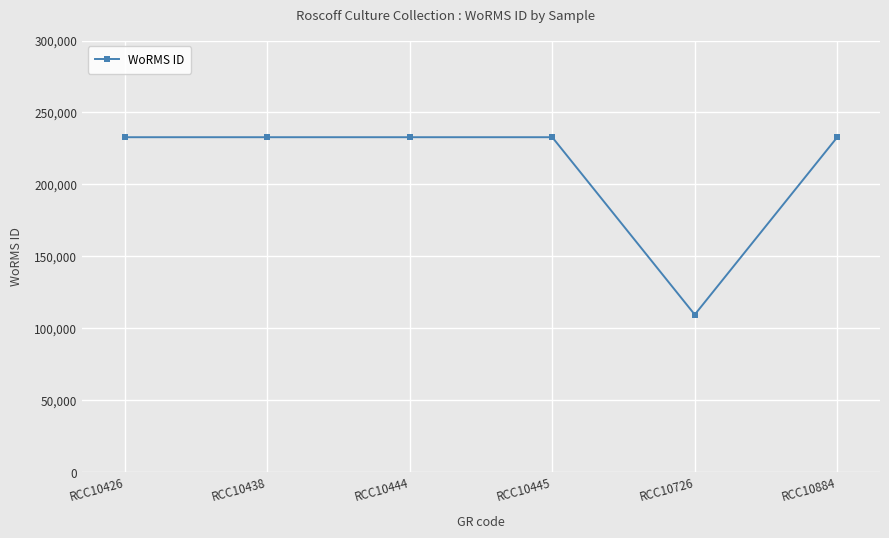

Is it true that the value at RCC10445 is 347980?

False